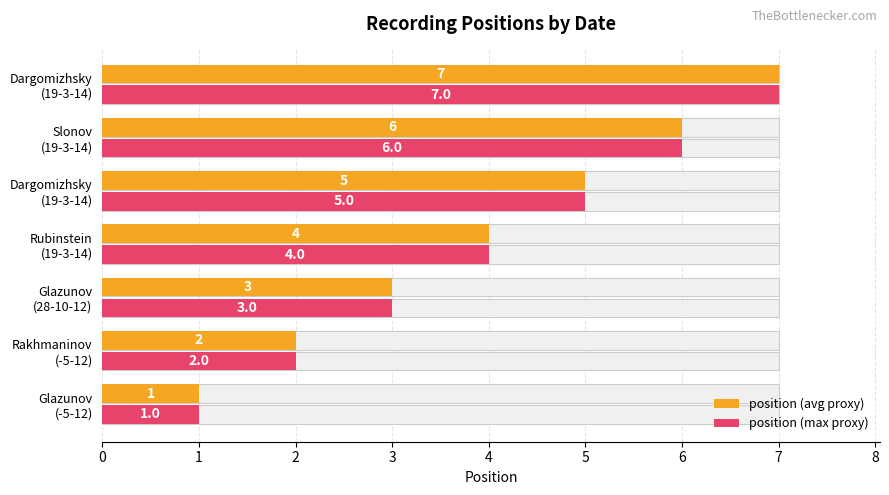

Count the number of data series in this chart.

2